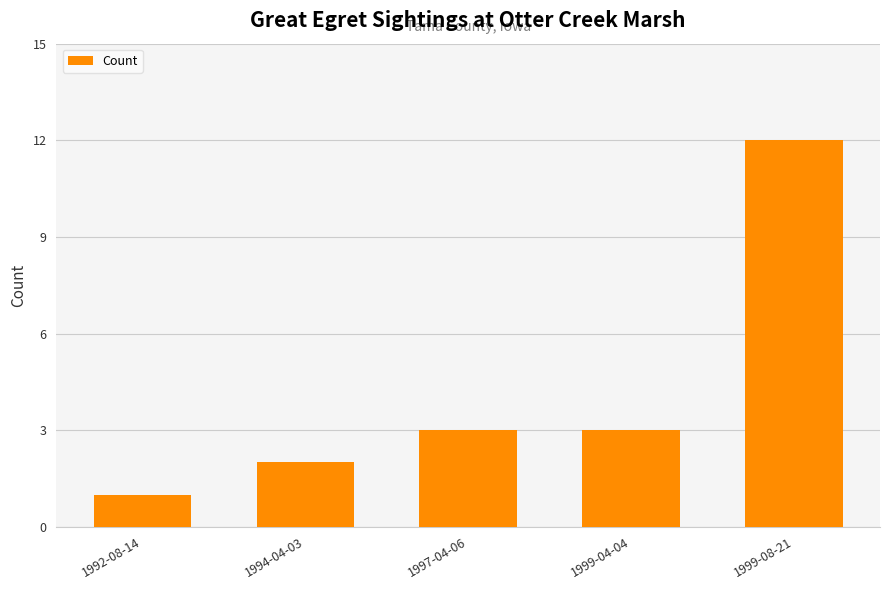

What is the average value?

4